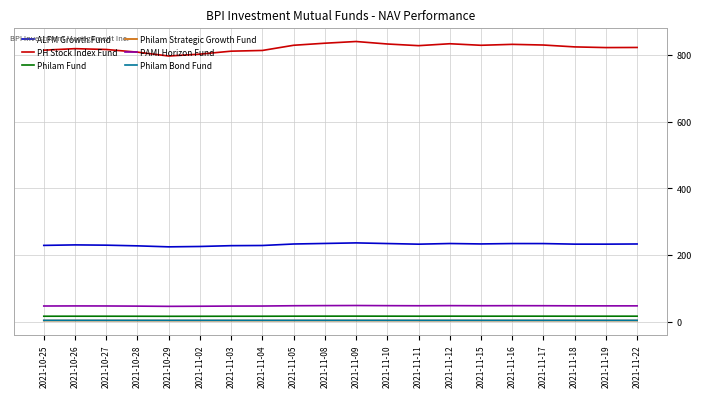

Which series has the largest range (max minus min)?

PH Stock Index Fund